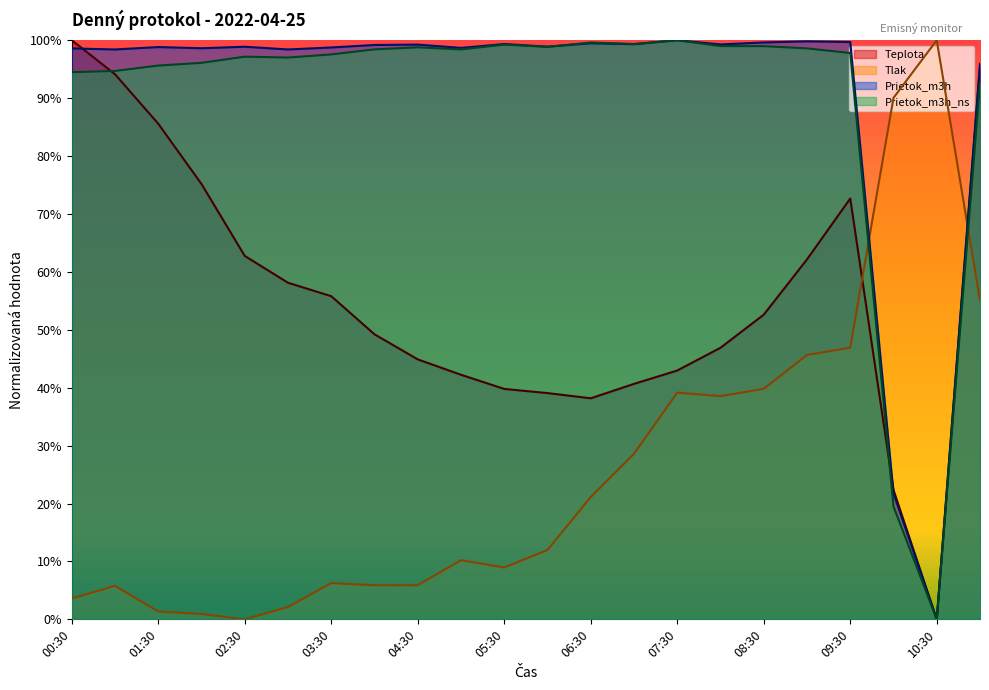

What is the spread (max minus min) of values at 04:30?

0.9